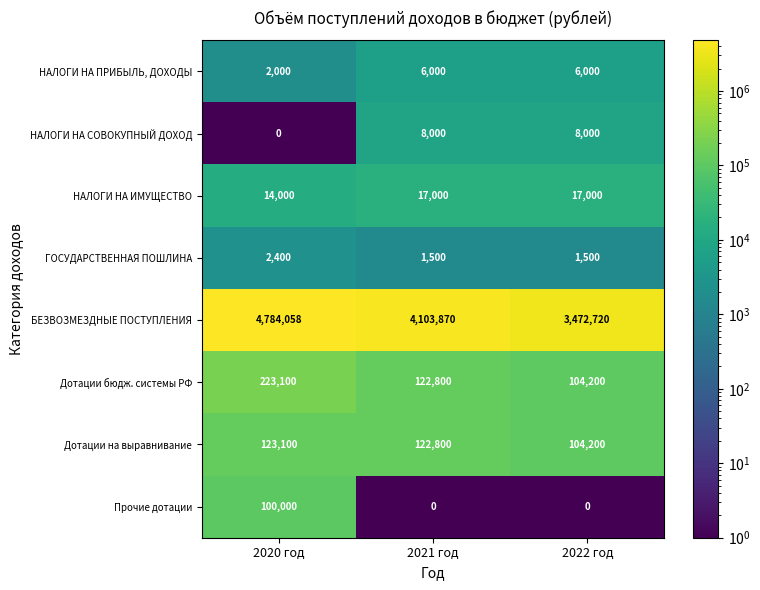

At how many categories does at least one series exceed 1212391?

3